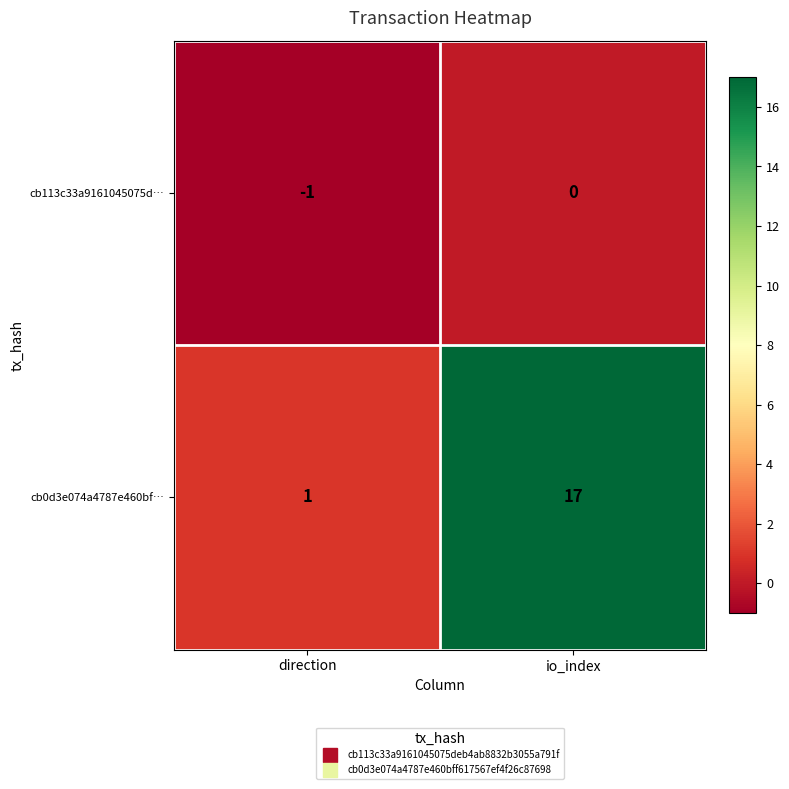

At which category is the sum across all series the highest?

io_index